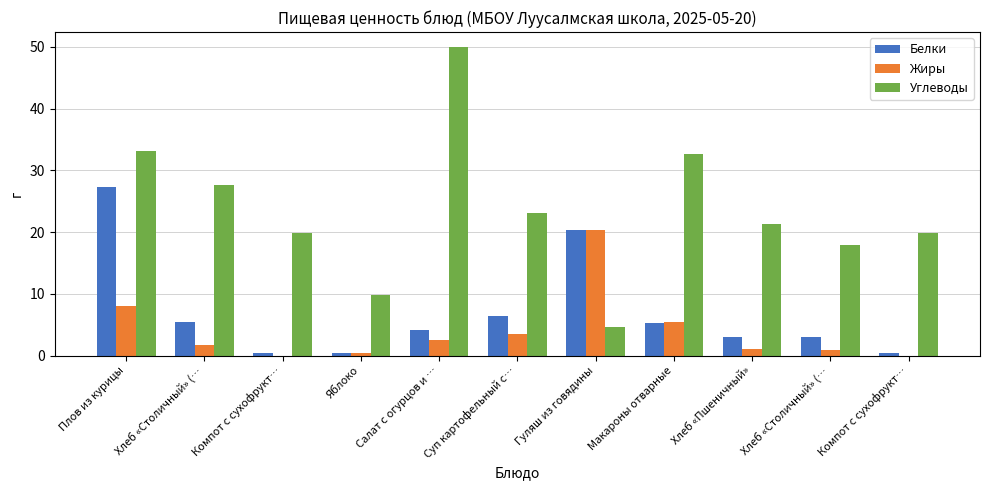

Reading left to right, what are all the values shown in this chart?

Белки: 27.3	5.4	0.5	0.4	4.1	6.5	20.4	5.3	3.1	3.0	0.5
Жиры: 8.1	1.8	0.0	0.4	2.5	3.5	20.4	5.5	1.1	1.0	0.0
Углеводы: 33.2	27.6	19.8	9.8	49.9	23.1	4.7	32.7	21.3	18.0	19.8